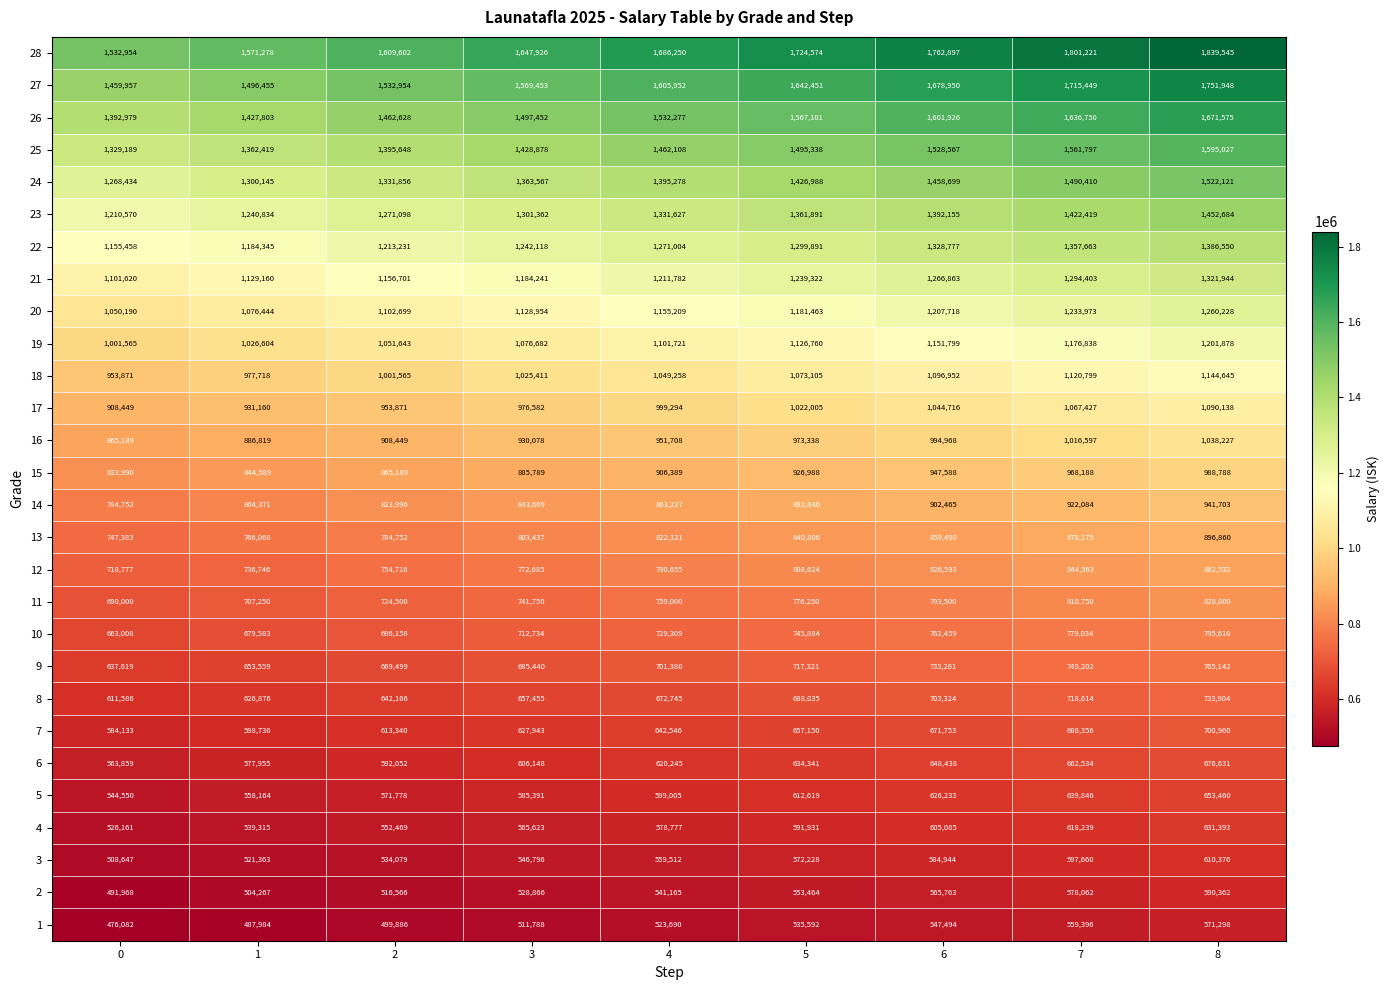

What is the minimum value for 8?

611586